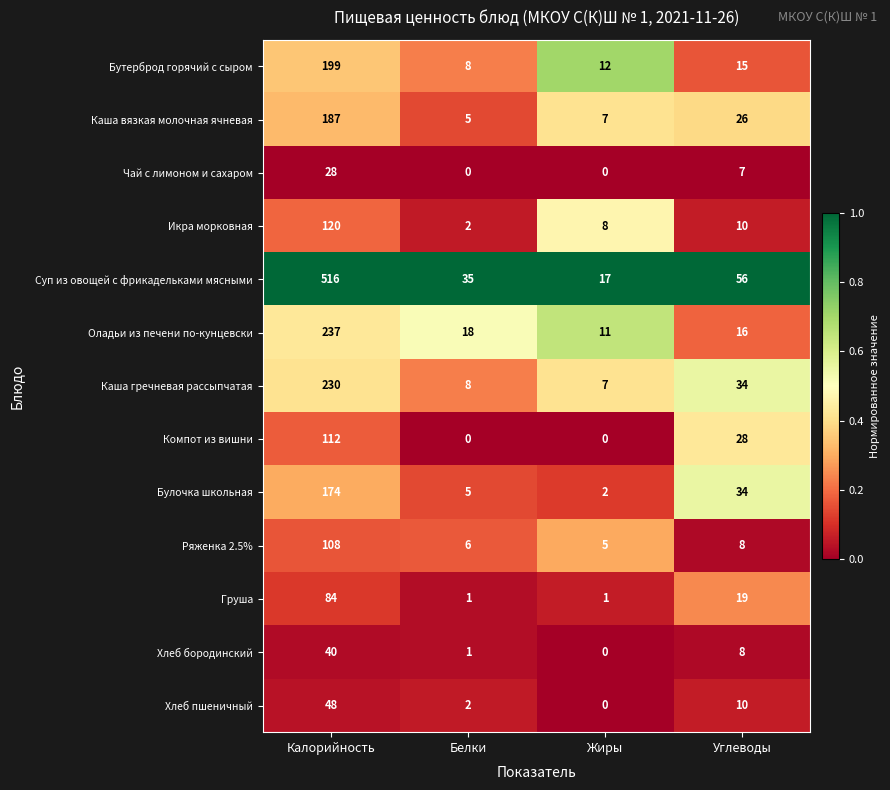

Which series has the largest total across all categories?

Суп из овощей с фрикадельками мясными